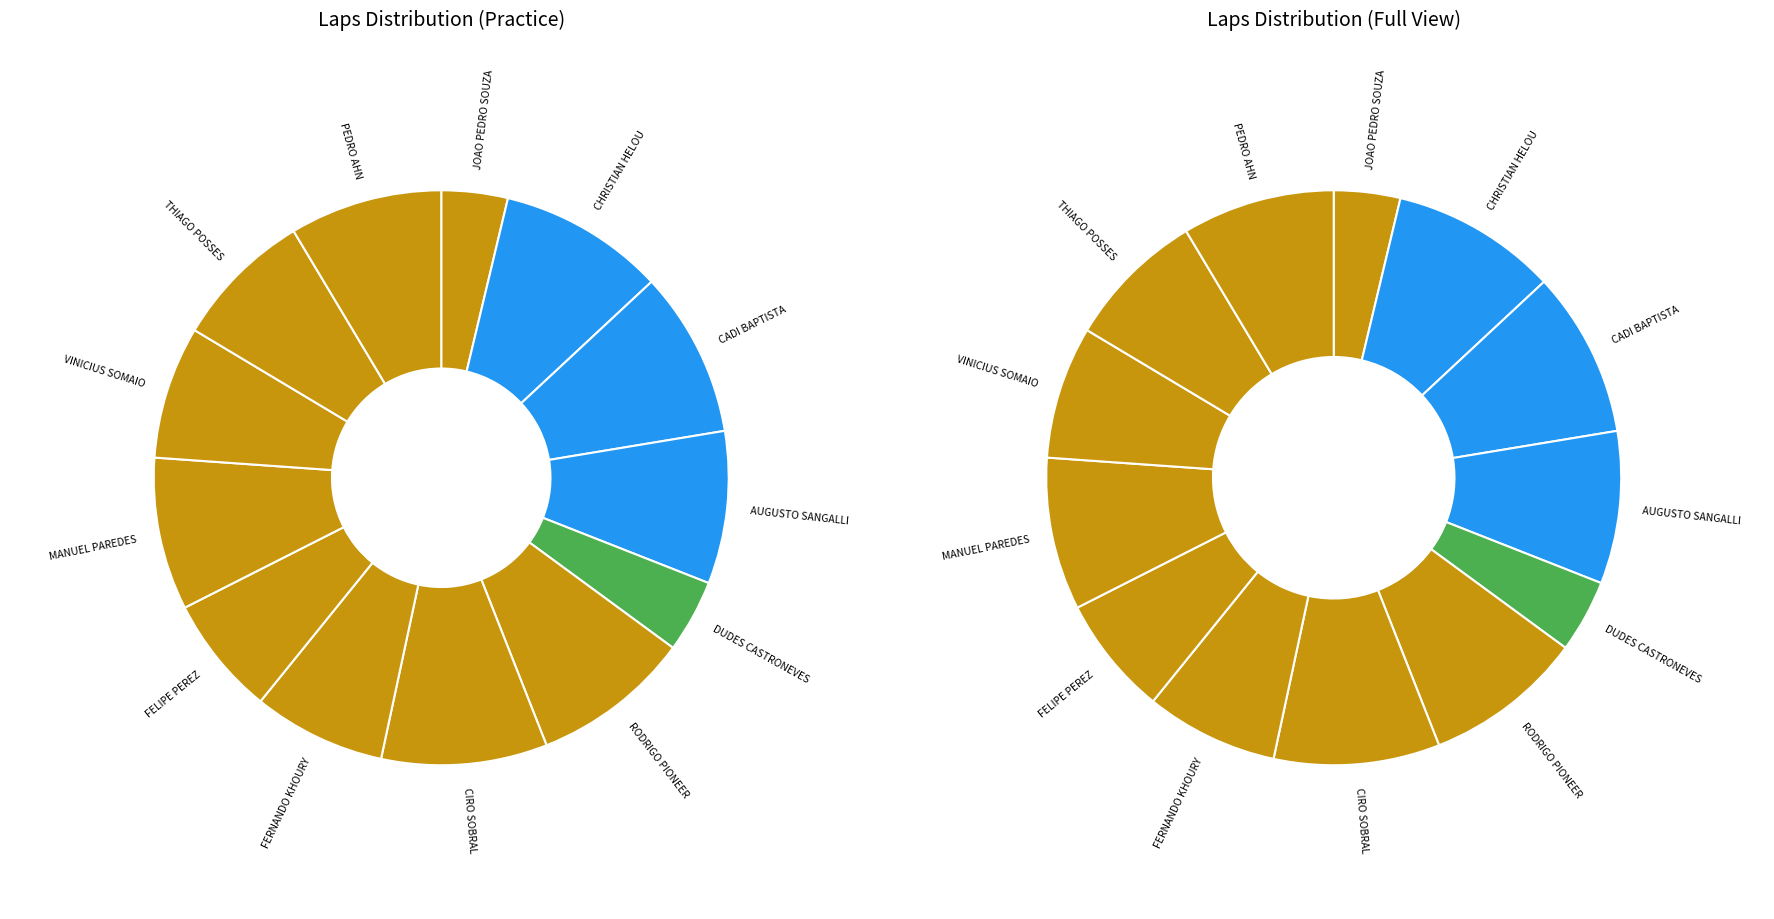

What percentage is the VINICIUS SOMAIO slice, to the nearest percent?

7%